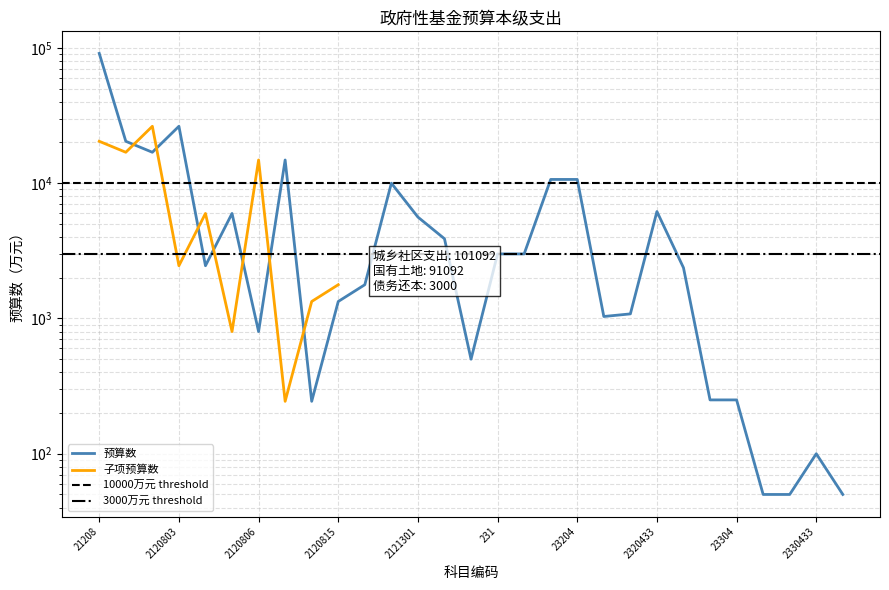

Count the number of categories in the chart.

29